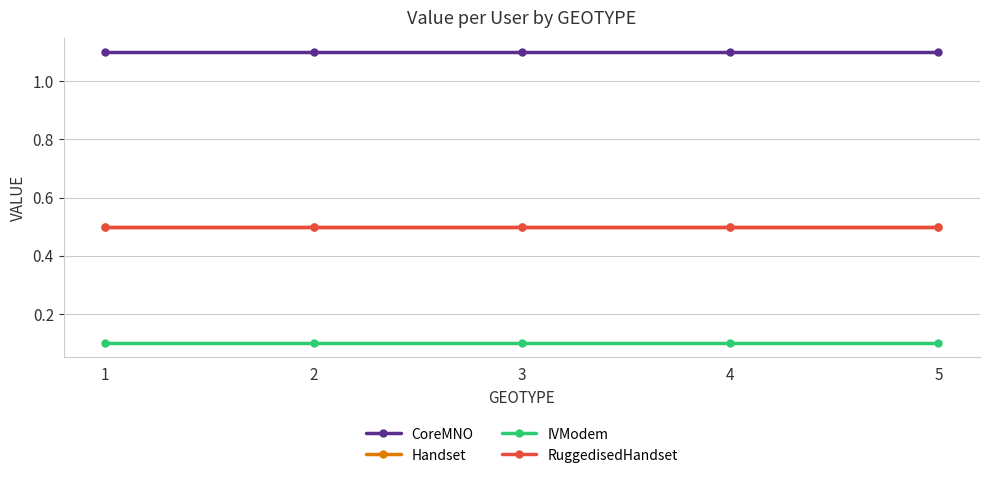

Is it true that Handset equals 0.9 at 4?

False